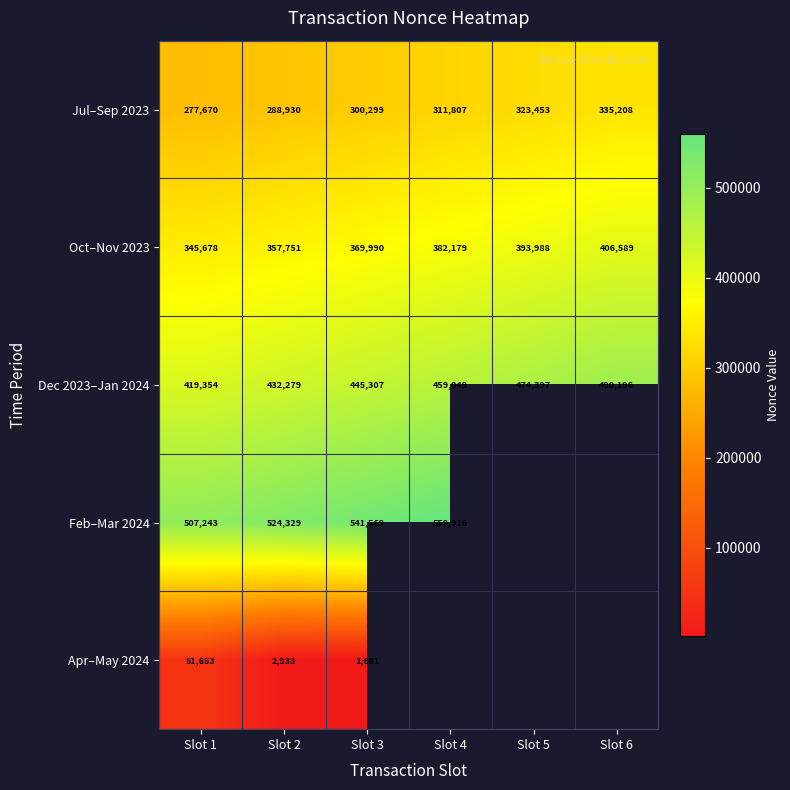

Which has a higher value, Slot 2 or Slot 4?

Slot 4